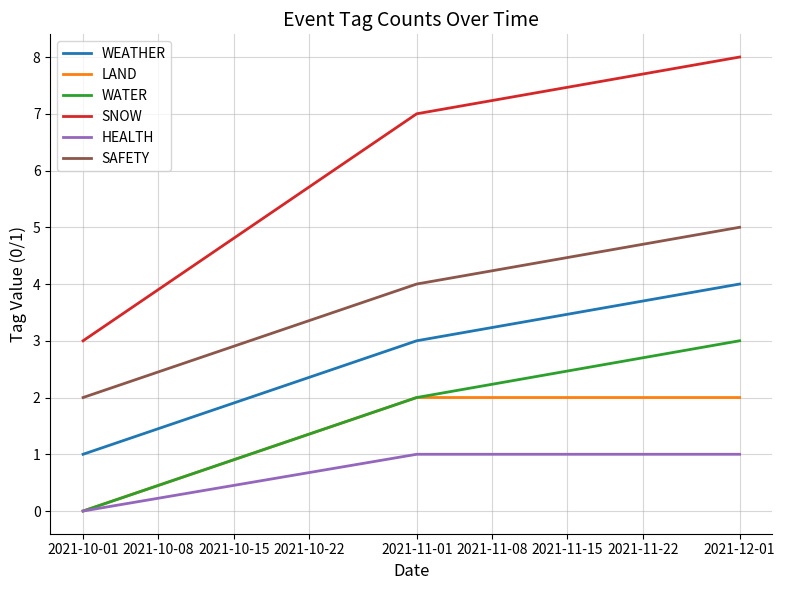

The value of LAND at 2021-12-01 is 2. True or false?

True